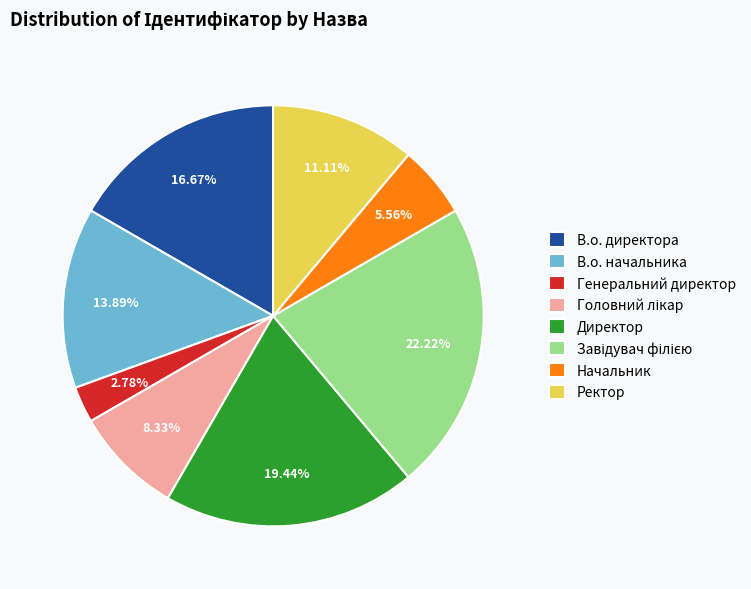

Which has a higher value, Ректор or Директор?

Директор